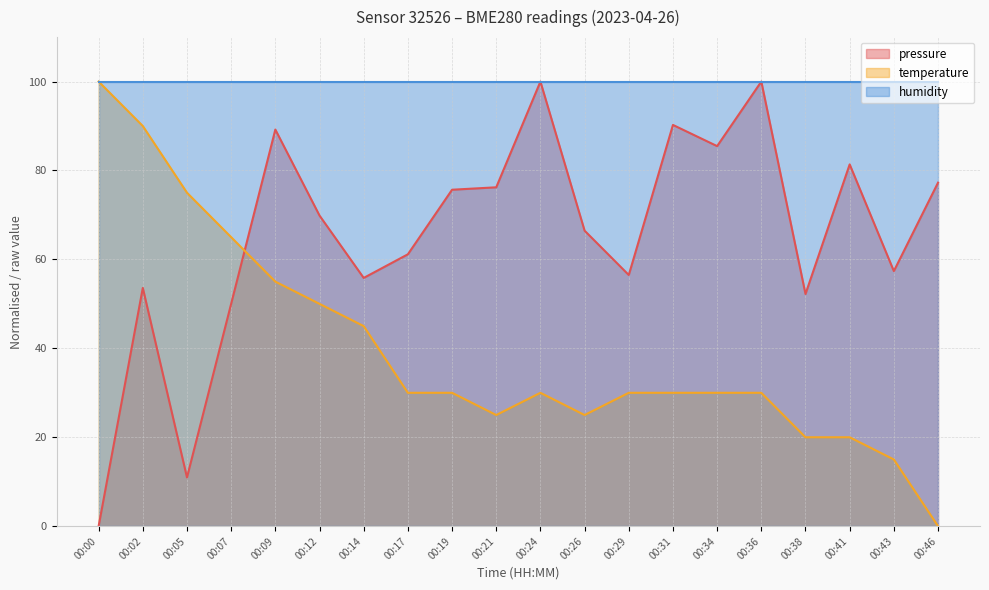

At 00:02, list the series in order from smallest to largest.

pressure, temperature, humidity